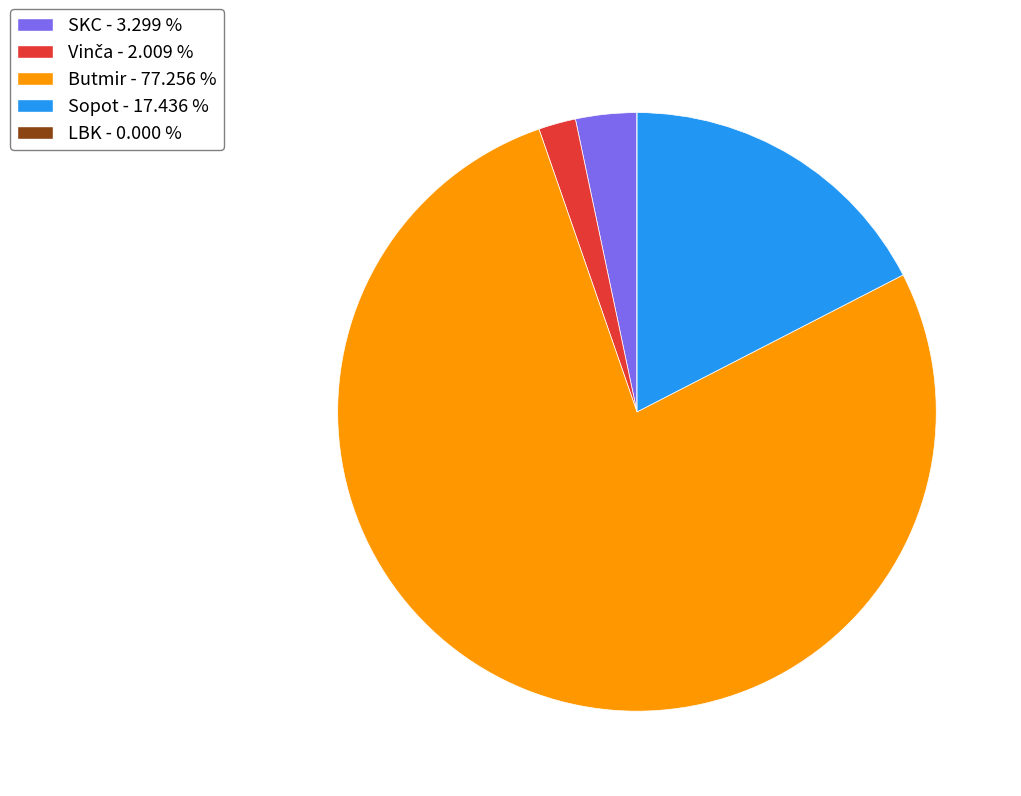

Is there any slice that represents more than half of the pie?

Yes